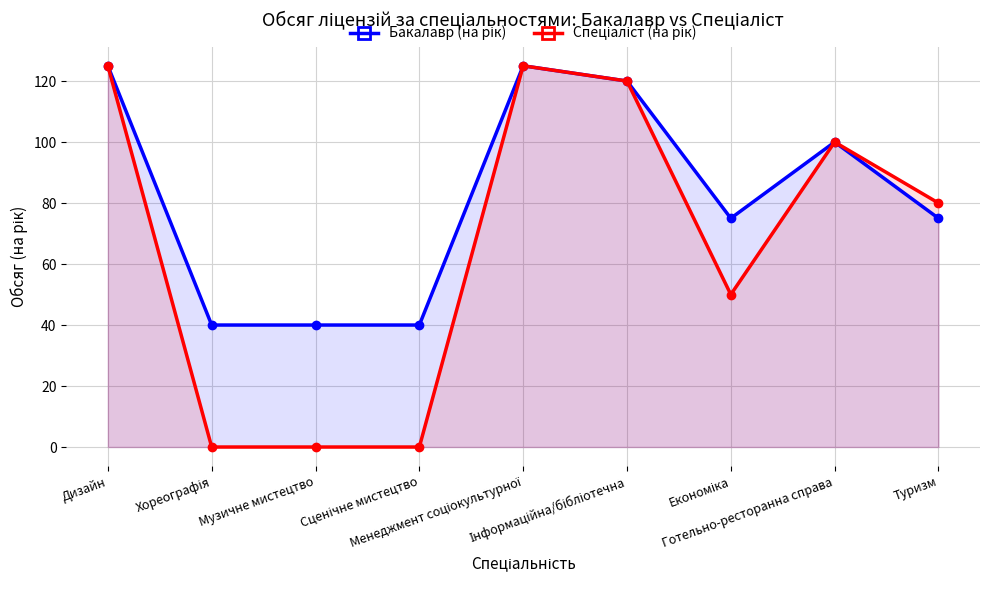

What are all the series names shown in the legend?

Бакалавр (на рік), Спеціаліст (на рік)